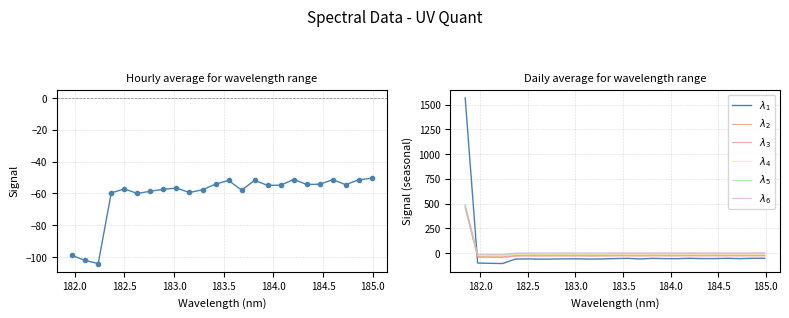

What is the smallest value displayed?

-104.2